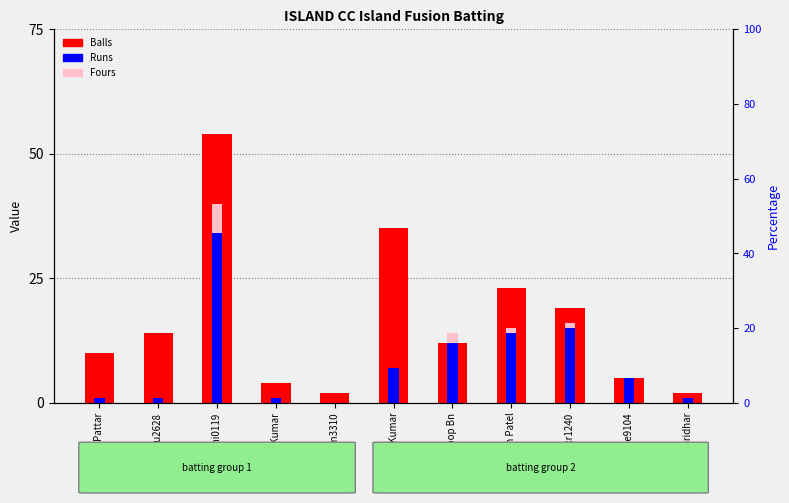

Rank the series by their average value, from highest to lowest.

Balls, Runs, Fours